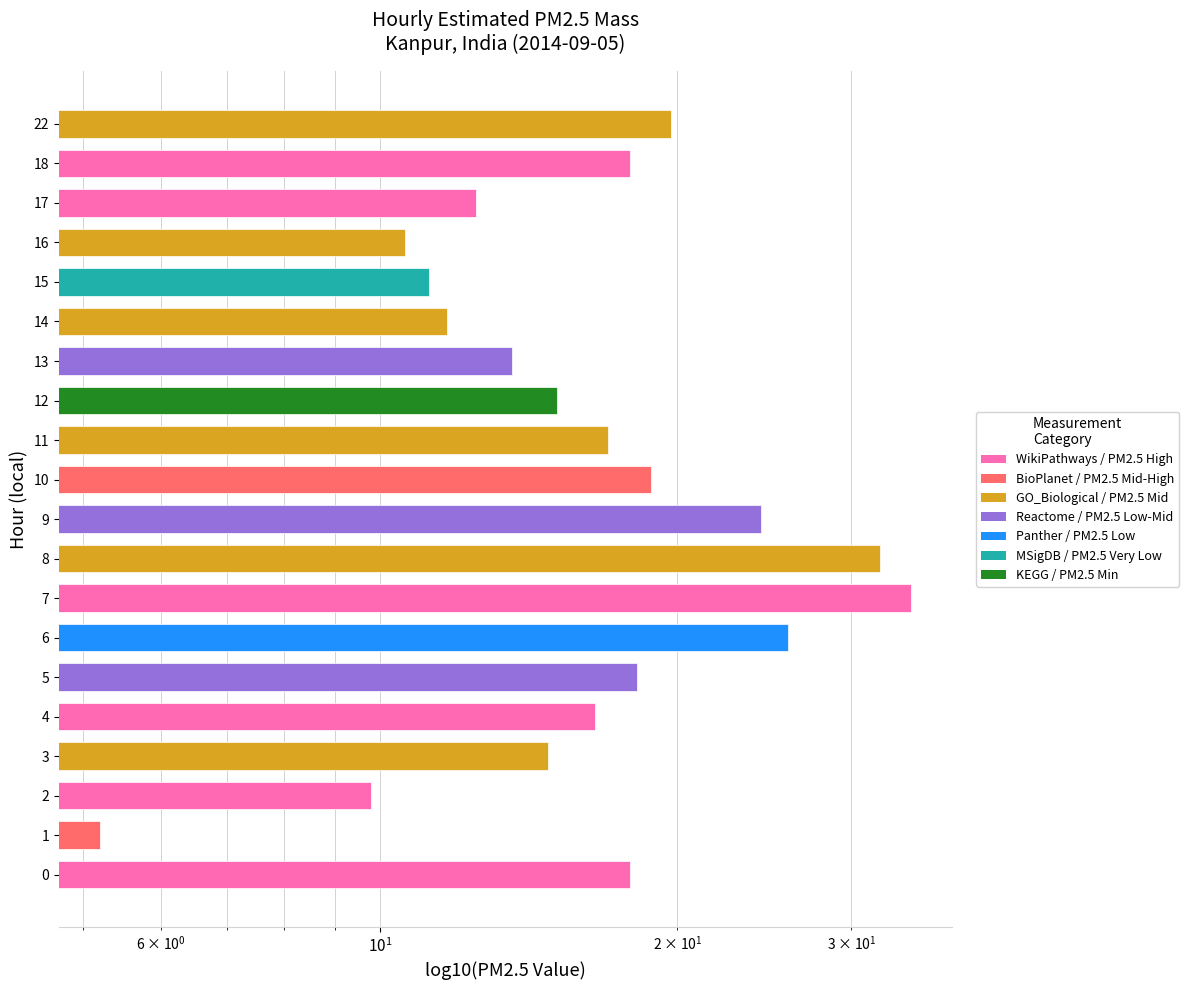

What is the minimum value shown in the chart?

5.2